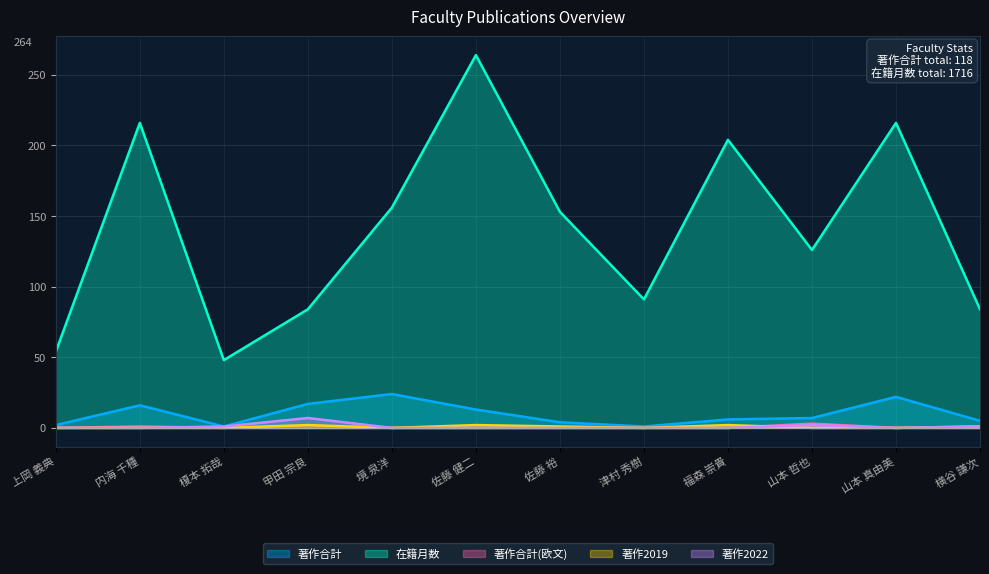

True or false: 著作合計 has more than 1 interior local peaks.

True